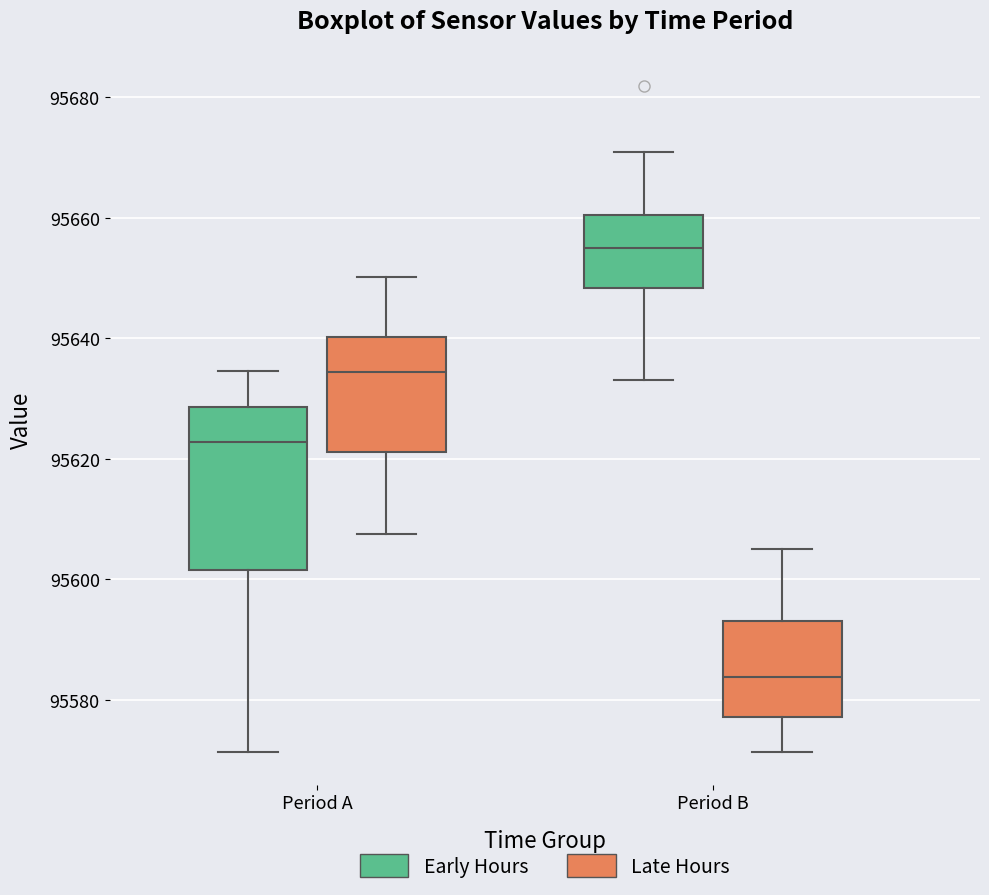

Reading left to right, transcribe this box plot: for each box, give where its median line is, the range the box spans, and where its two whiskers end, as read against the y-axis. The values are not printed on the chart, so give them approximately, as read against the axis.

Period A (Early Hours): median 95622, box 95602 to 95628, whiskers 95572 to 95634
Period A (Late Hours): median 95634, box 95622 to 95640, whiskers 95608 to 95650
Period B (Early Hours): median 95656, box 95648 to 95660, whiskers 95634 to 95670
Period B (Late Hours): median 95584, box 95578 to 95594, whiskers 95572 to 95606